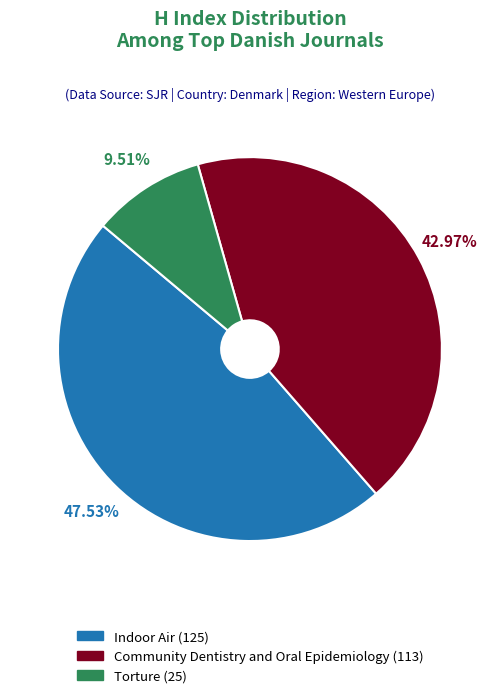

The Indoor Air slice represents 62% of the pie. True or false?

False